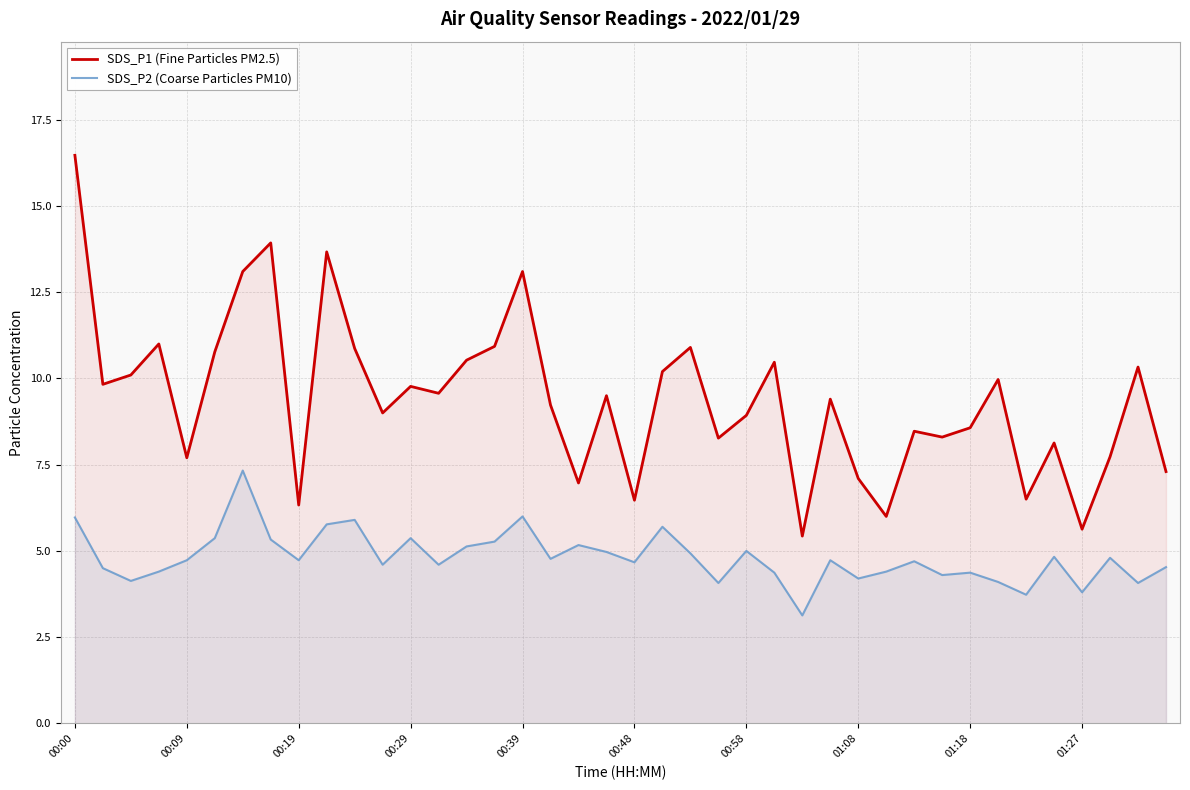

How many categories are shown in the chart?

40